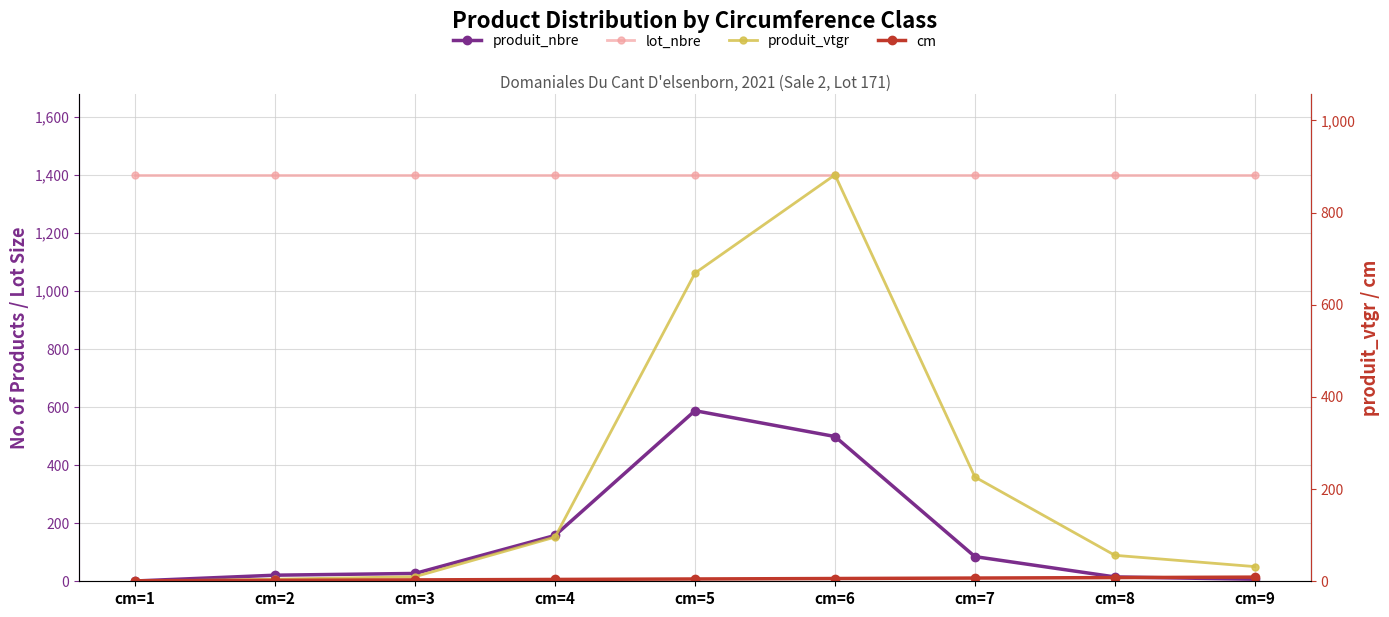

Rank the series by their maximum value, from lowest to highest.

cm, produit_nbre, produit_vtgr, lot_nbre